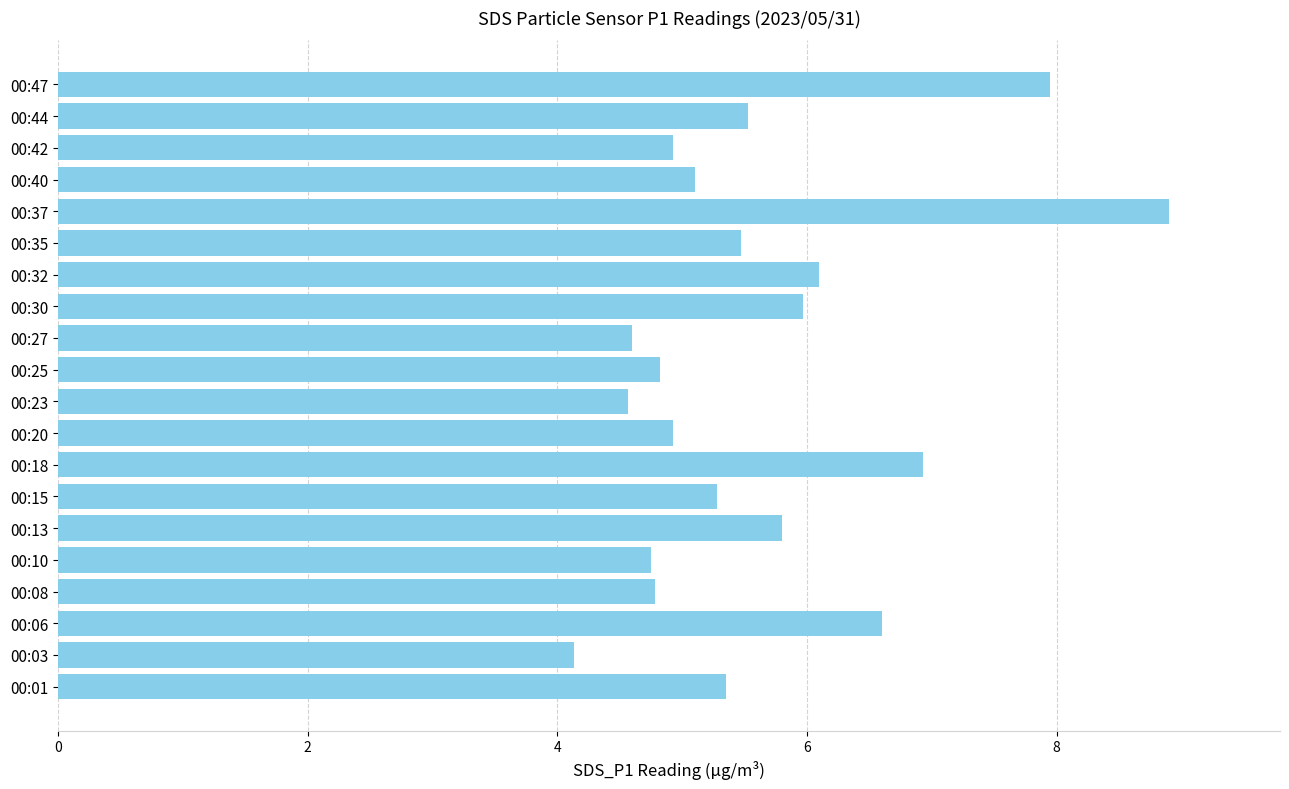

The chart shows a value of 5.3 at 00:15. True or false?

True